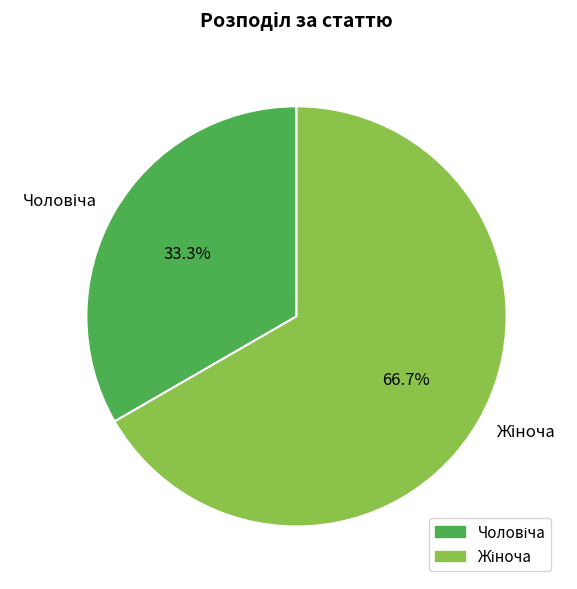

Is there any slice that represents more than half of the pie?

Yes